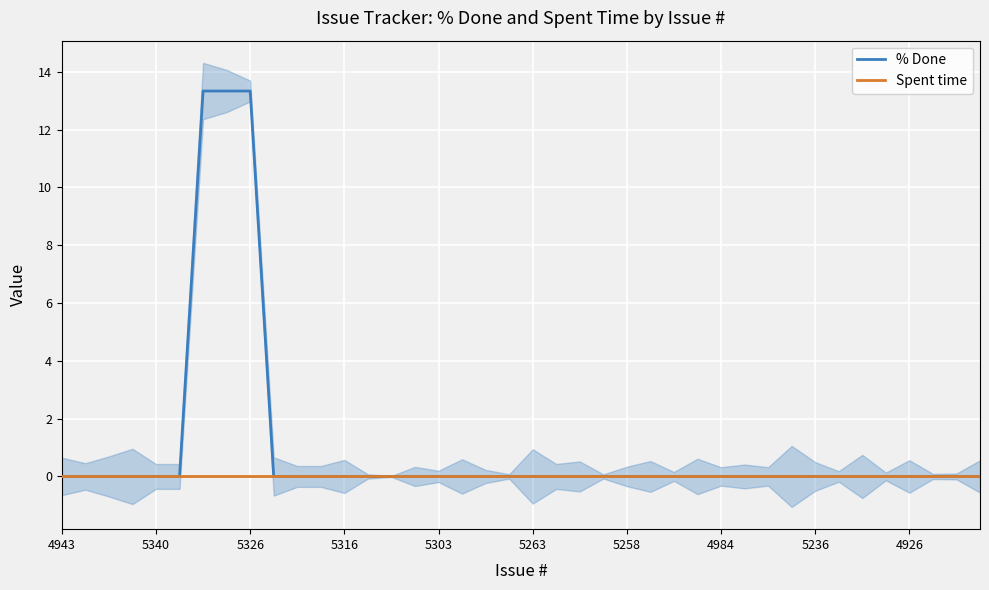

Count the number of data series in this chart.

2